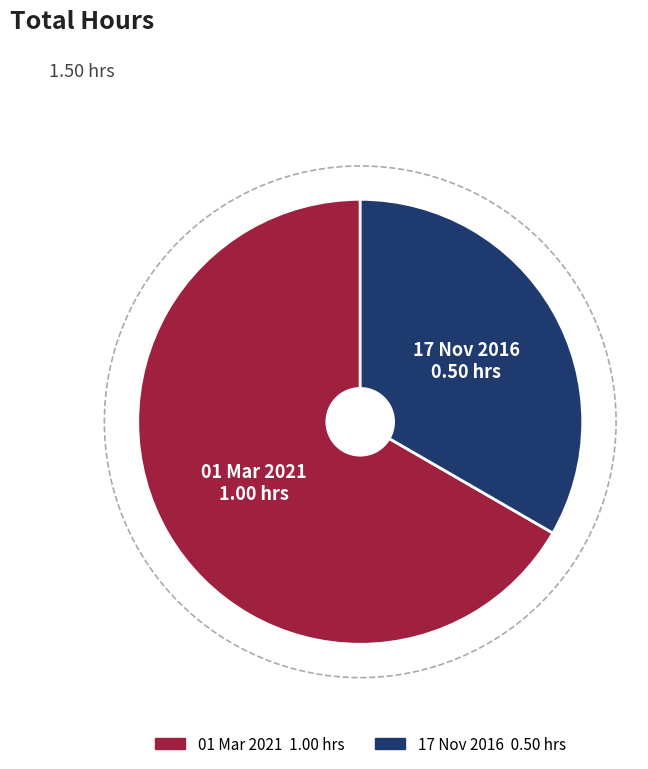

The 17 Nov 2016 slice represents 33% of the pie. True or false?

True